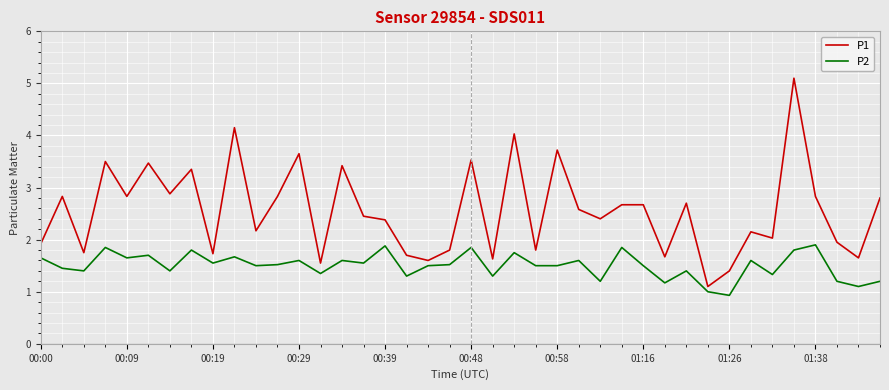

How many lines are shown in the chart?

2